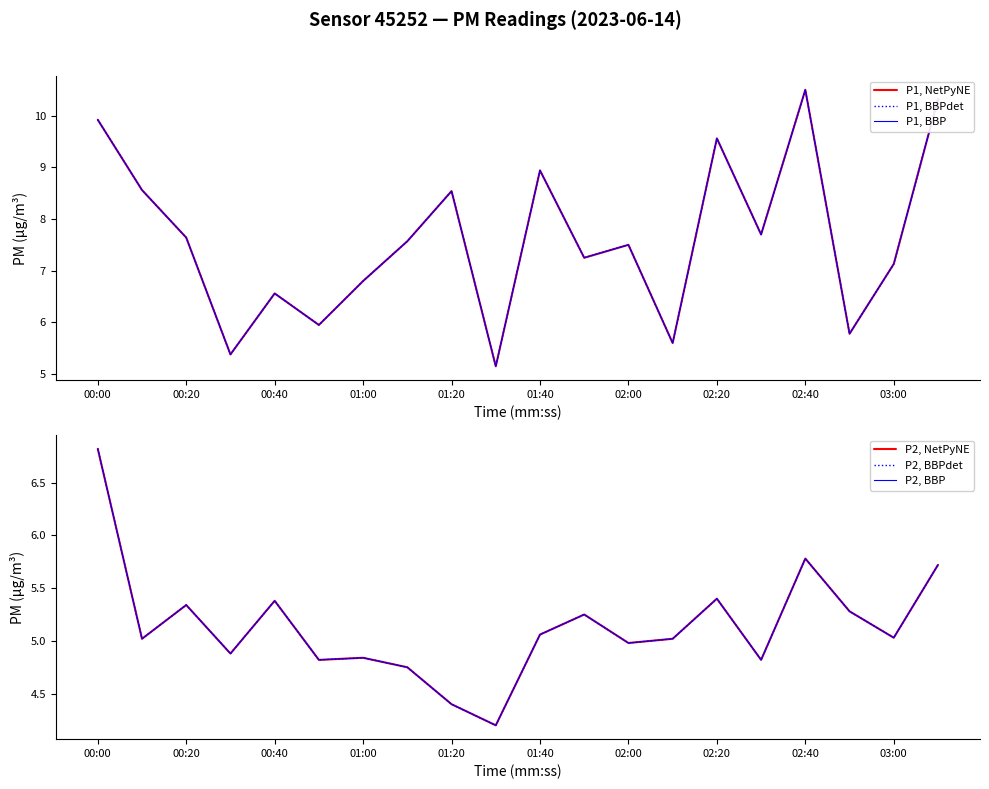

What is the approximate value of P1, NetPyNE at 01:40?

8.9